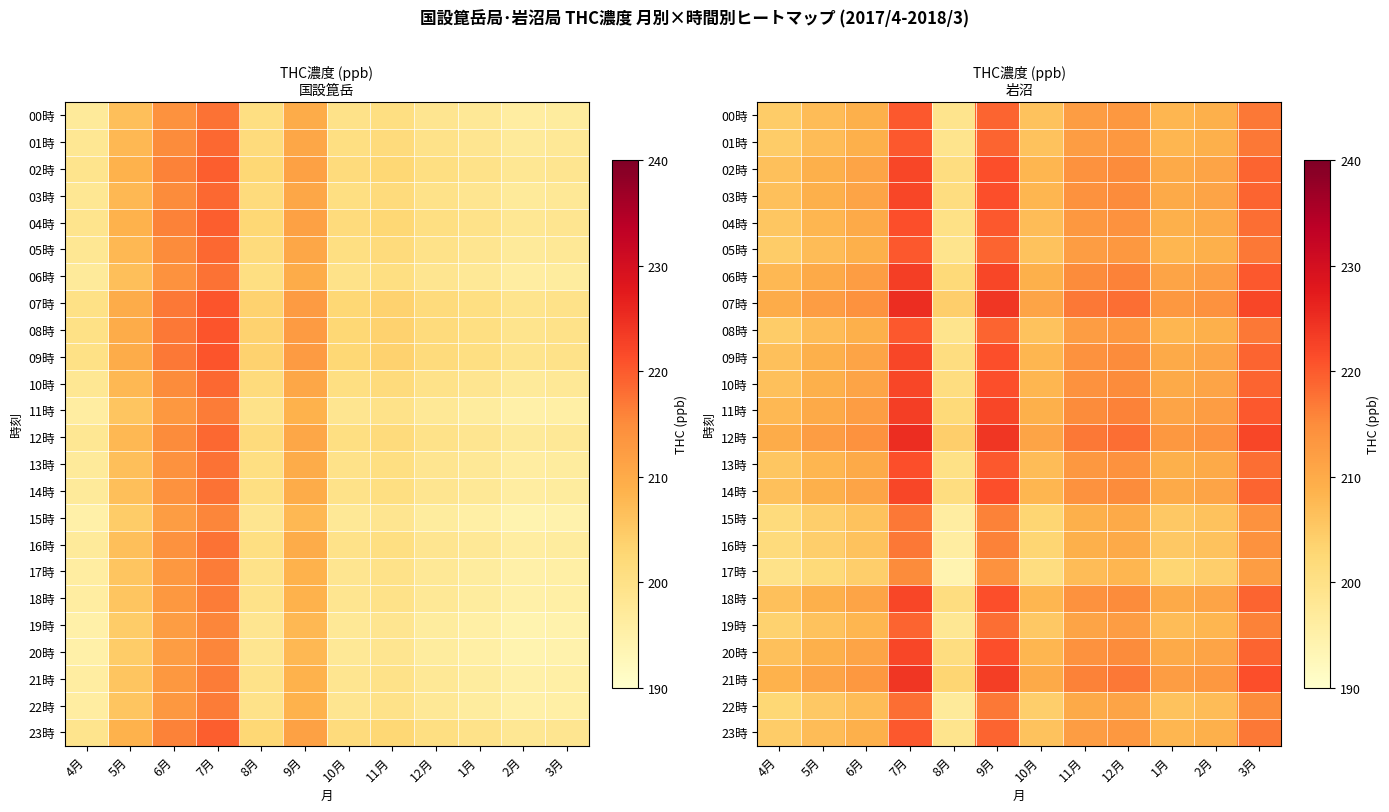

At how many categories does at least one series exceed 222?

3